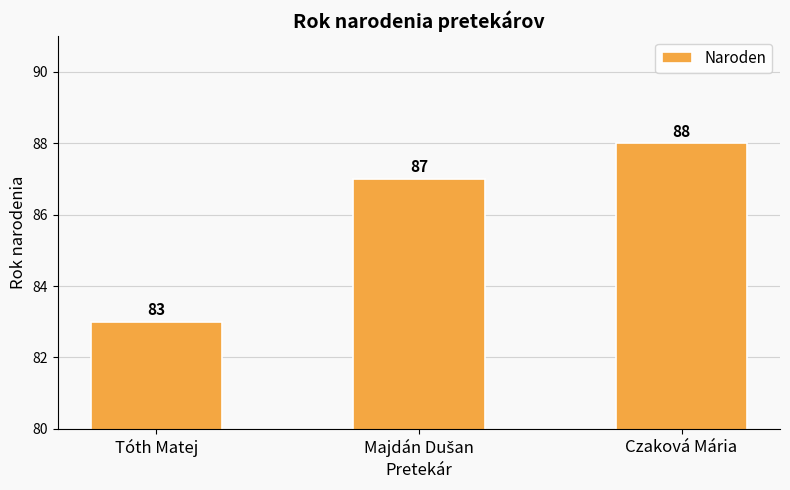

Reading left to right, list all the values displayed in this chart.

83	87	88